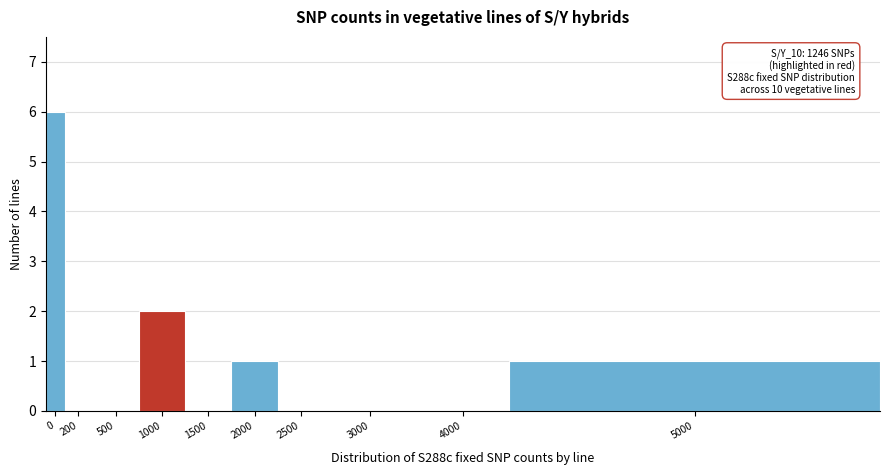

Reading right to left, list all the values displayed in this chart.

5000=1	4000=0	3000=0	2500=0	2000=1	1500=0	1000=2	500=0	200=0	0=6